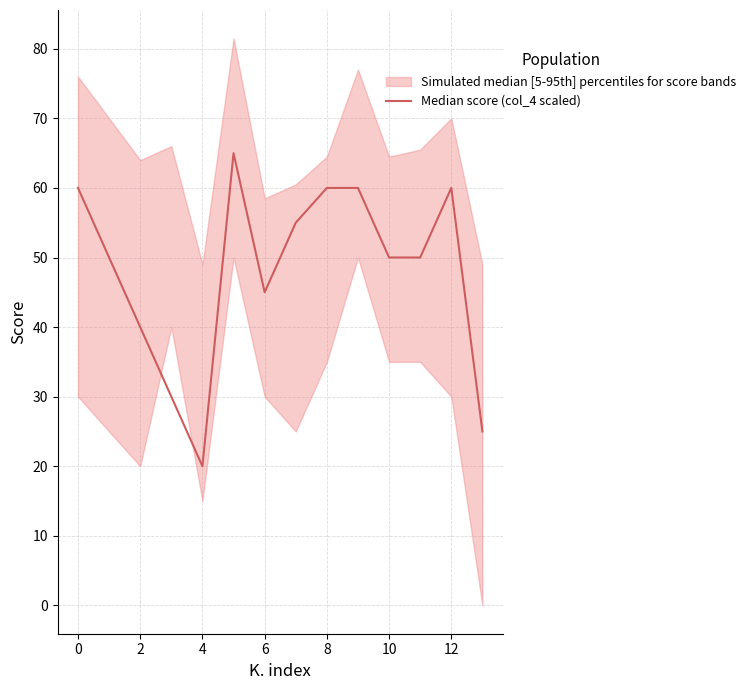

Is this an area chart (filled region under the line)?

No